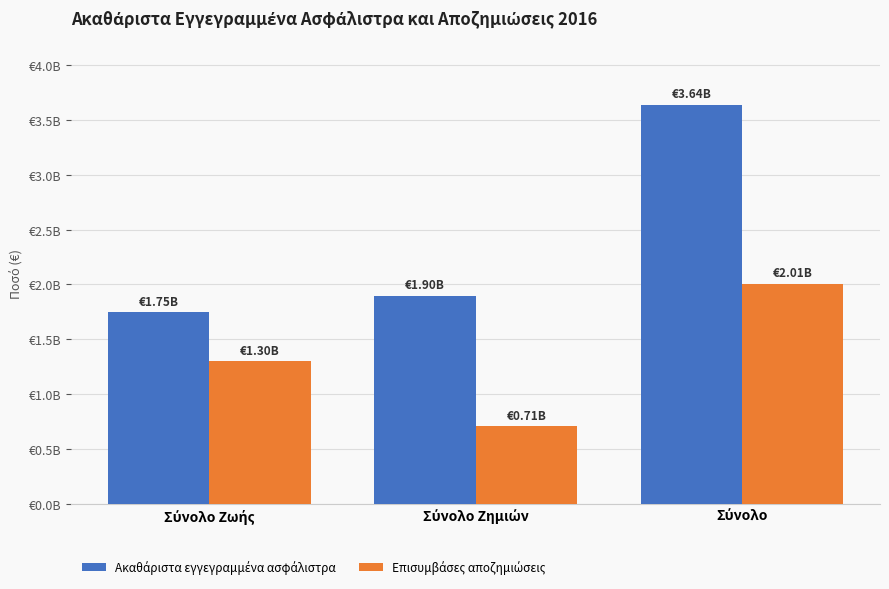

What is the greatest value displayed?

3640802775.3